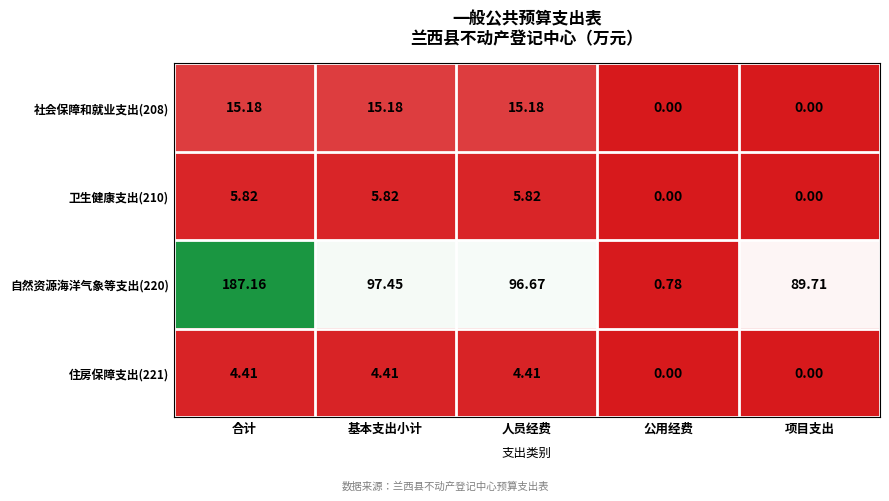

Where does the 社会保障和就业支出(208) series first go above 15?

合计